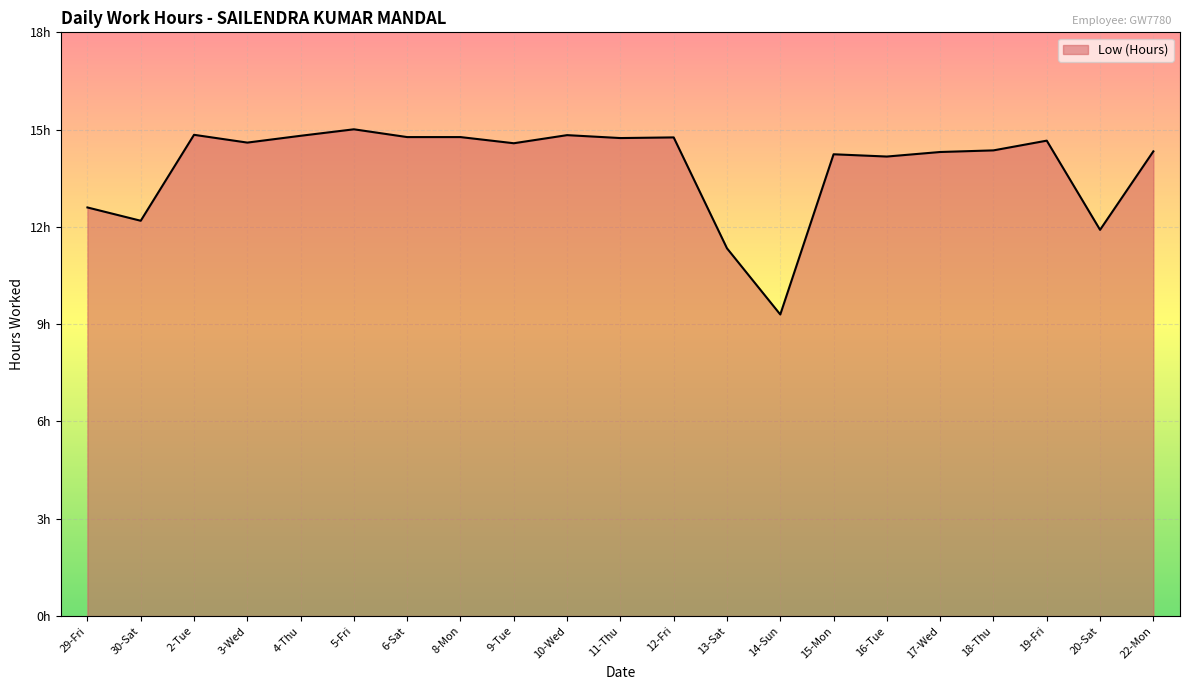

What is the value of the 9th point from the left?

14.6